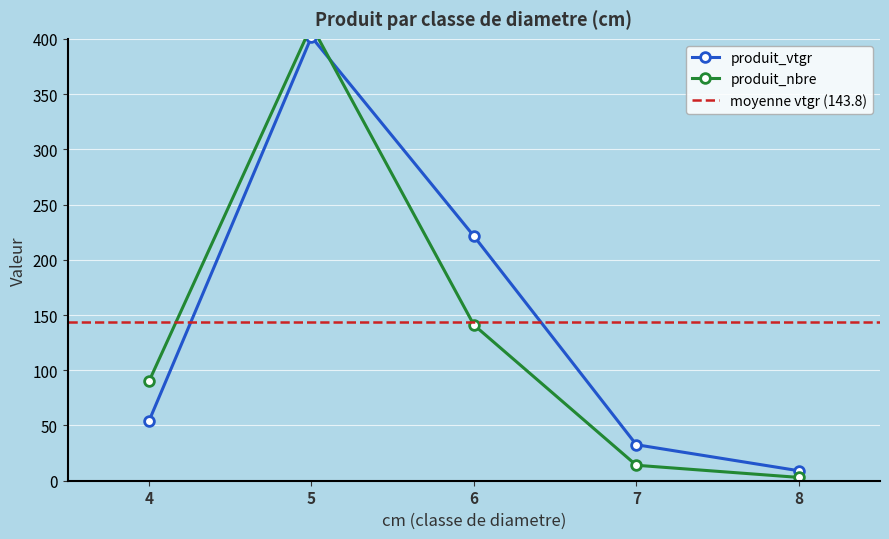

How many interior local peaks does the produit_vtgr series have?

1